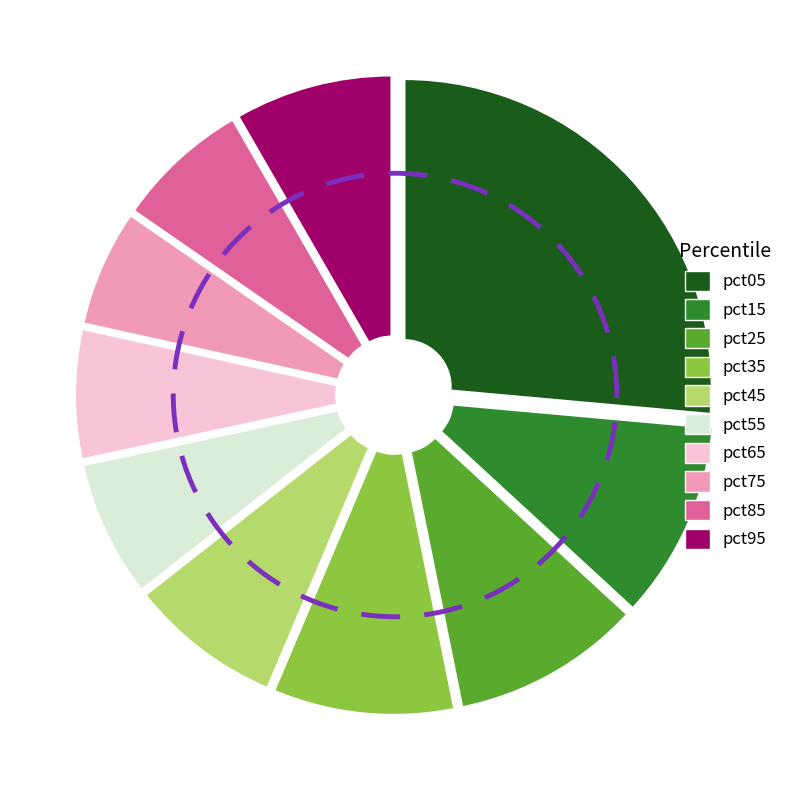

What percentage is the pct15 slice, to the nearest percent?

10%